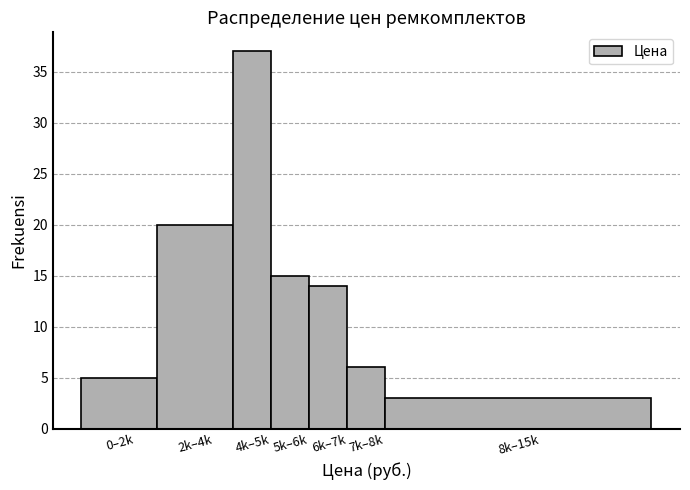

Reading left to right, extract all data points from this chart.

0–2k=5	2k–4k=20	4k–5k=37	5k–6k=15	6k–7k=14	7k–8k=6	8k–15k=3